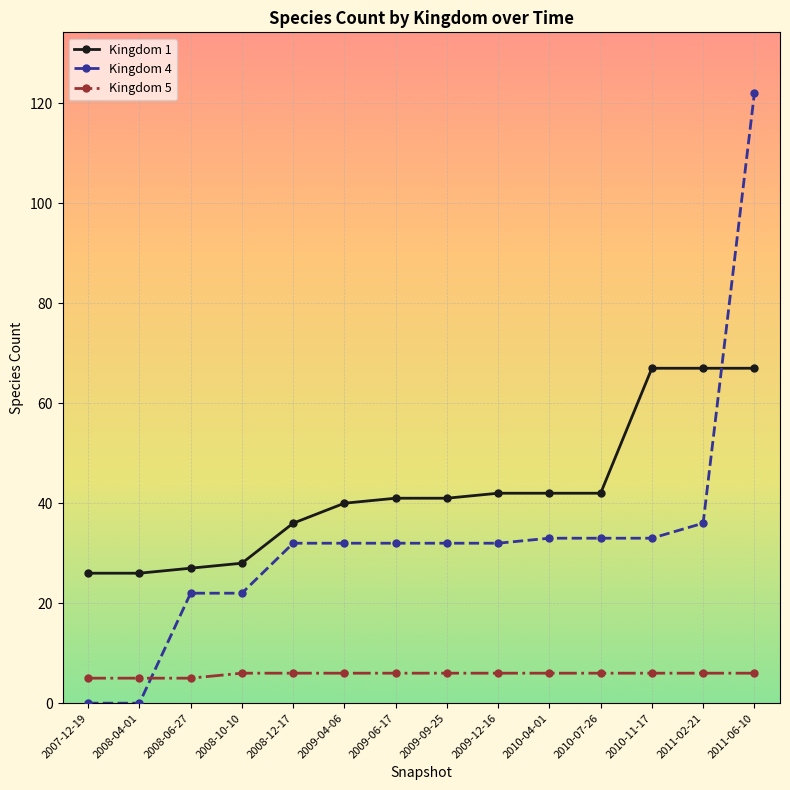

What position from the right is 2011-02-21?

2